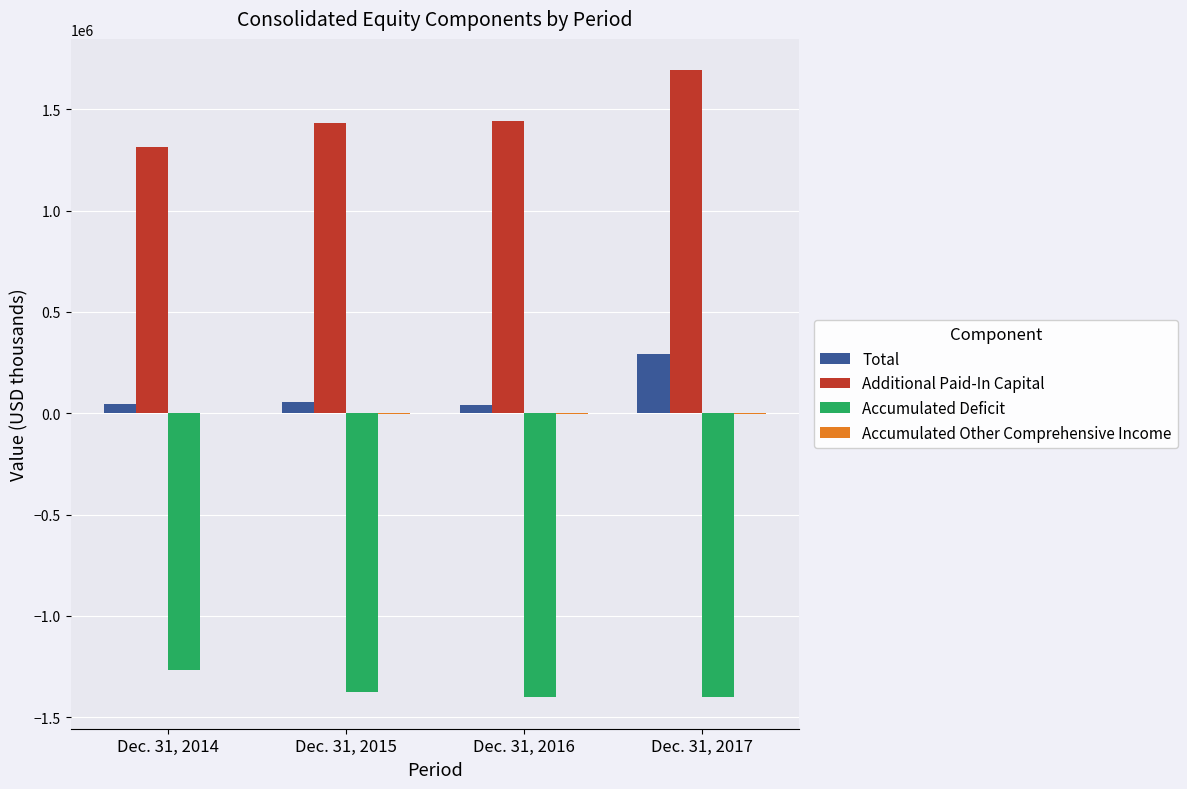

At which category is the sum across all series the highest?

Dec. 31, 2017